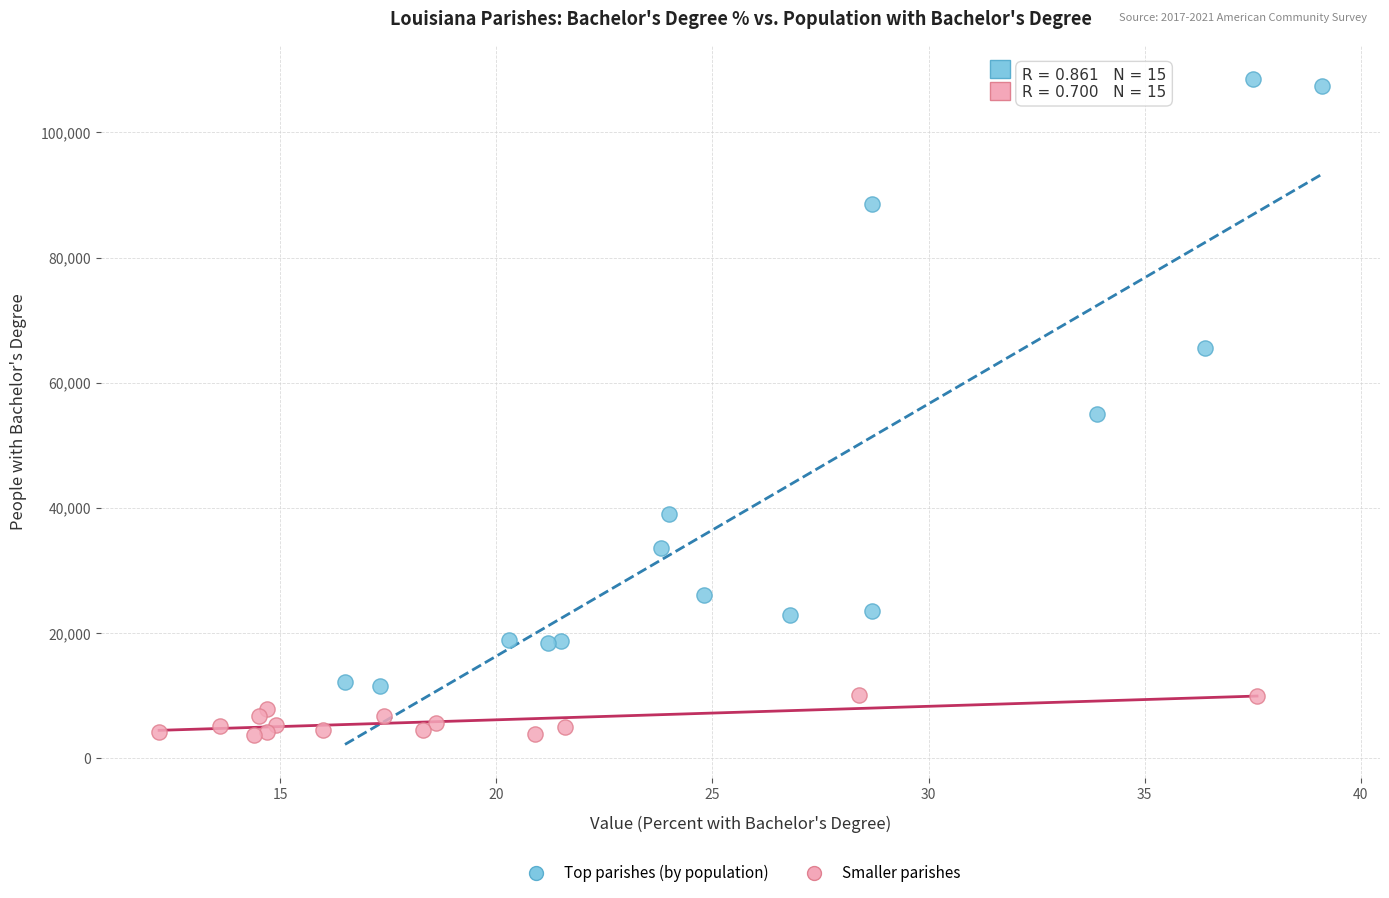

Which series contains the lowest Y value?

Smaller parishes